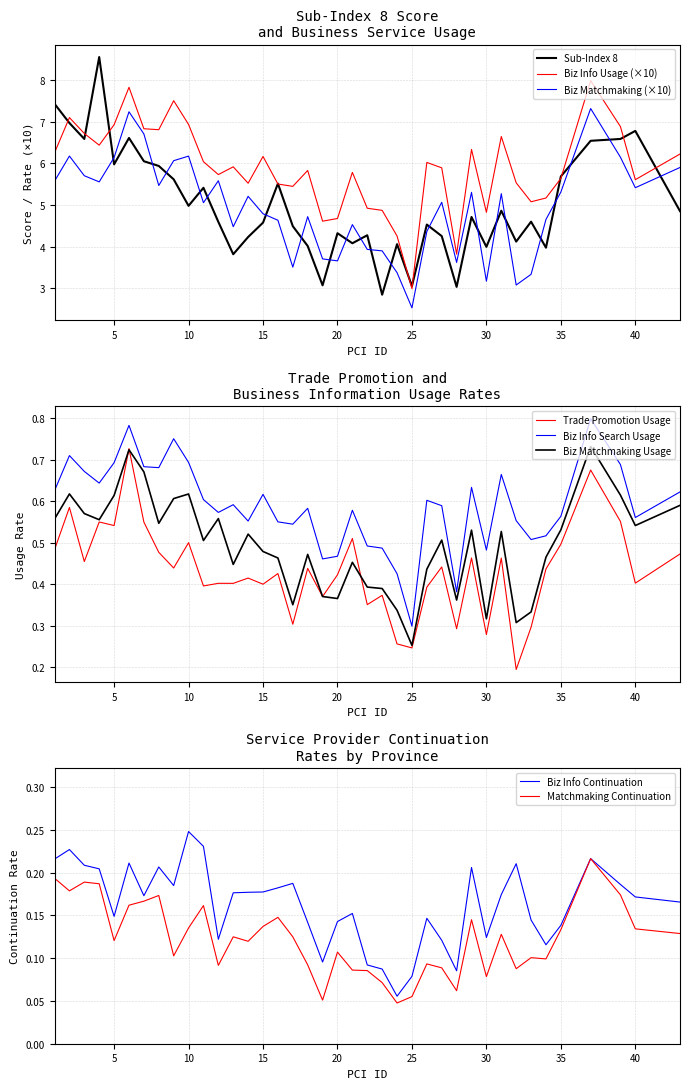

Which category has the lowest value in the e712_continue series?

24